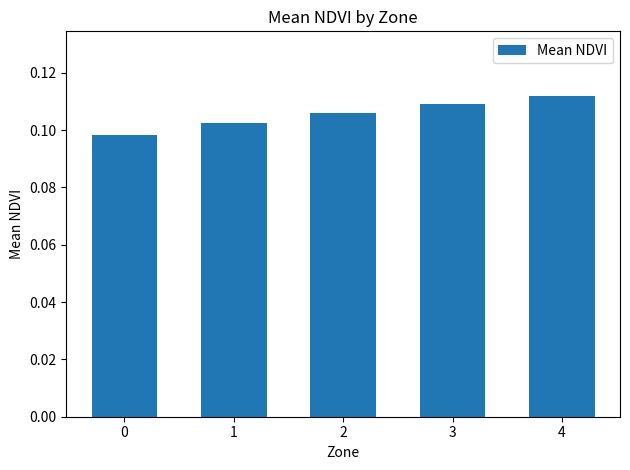

Which has a higher value, 0 or 4?

4